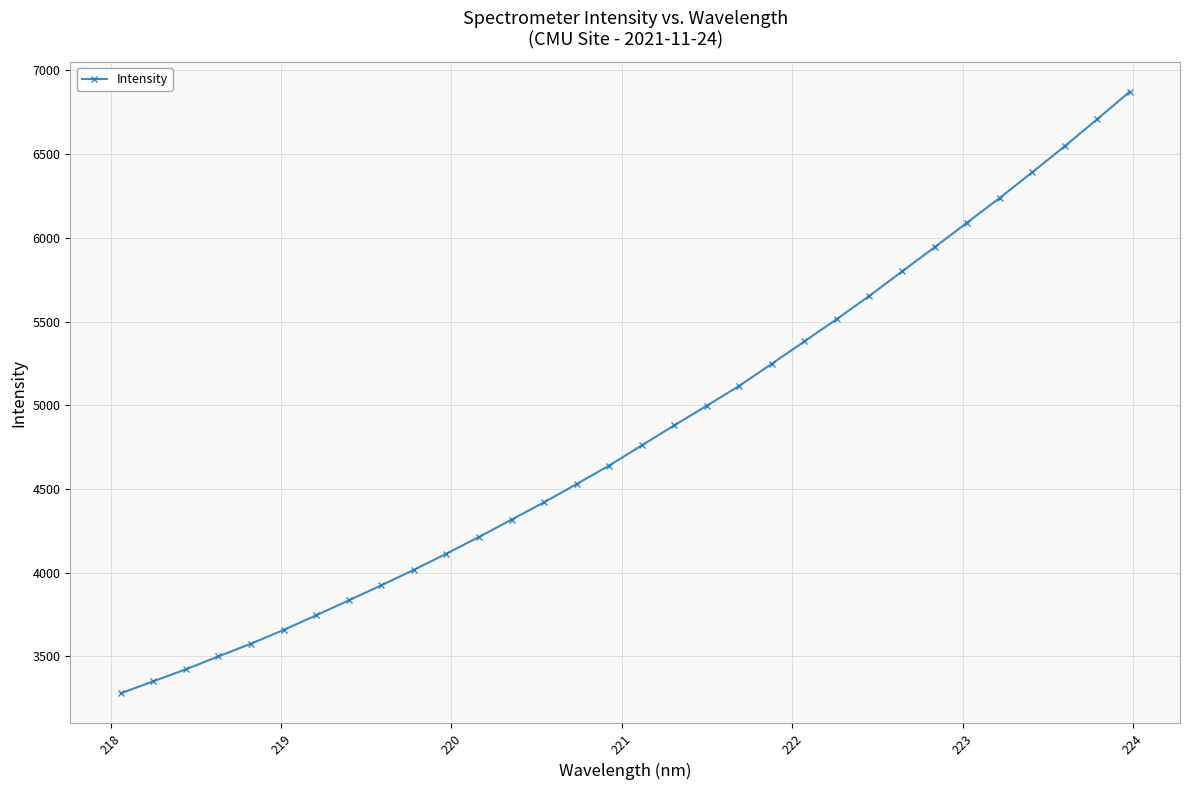

What is the value of the 1st point from the left?

3279.5